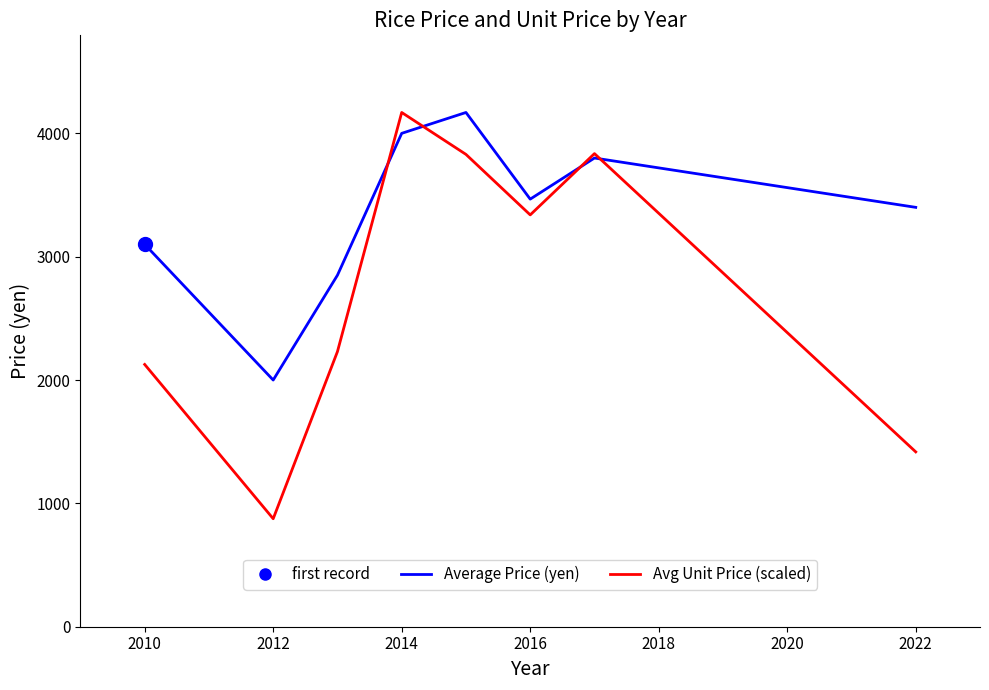

Rank the series by their average value, from highest to lowest.

Average Price (yen), Avg Unit Price (scaled)